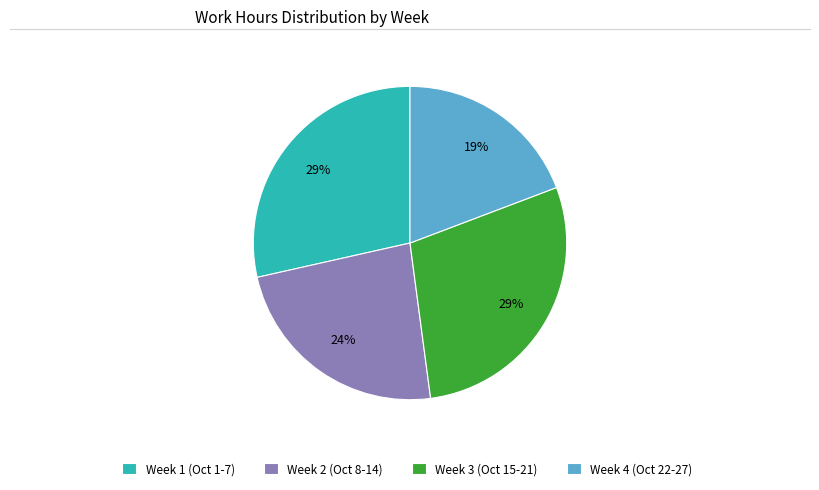

What is the ratio of the value at Week 1 (Oct 1-7) to the value at Week 3 (Oct 15-21)?

1.0